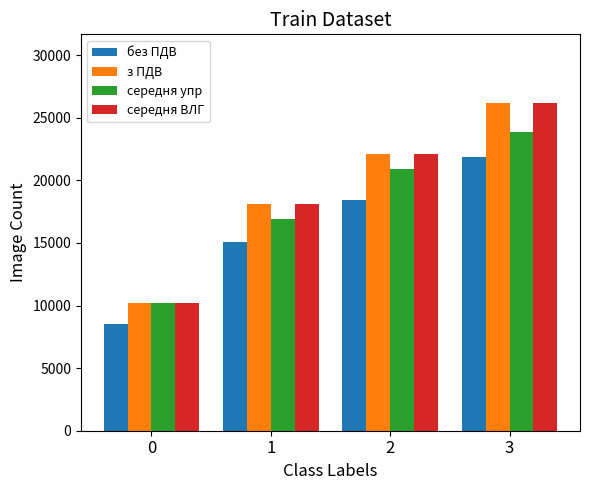

Rank the categories by середня ВЛГ value from highest to lowest.

3, 2, 1, 0